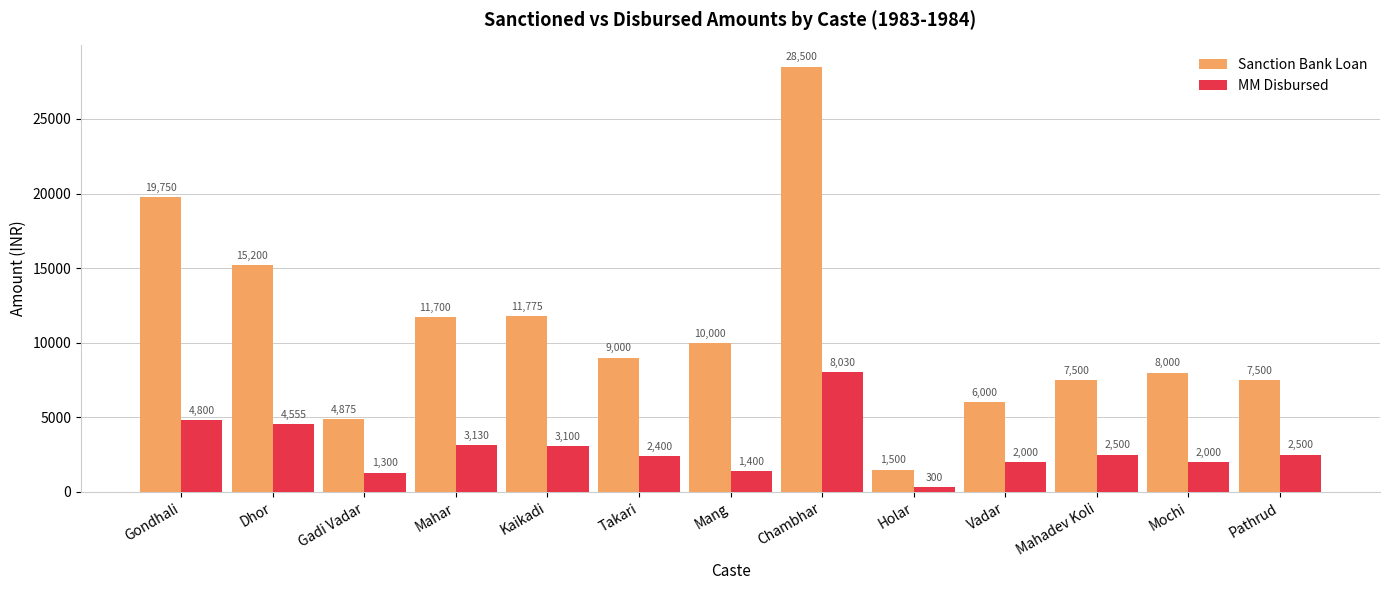

Reading right to left, extract all data points from this chart.

Sanction Bank Loan: Pathrud=7500	Mochi=8000	Mahadev Koli=7500	Vadar=6000	Holar=1500	Chambhar=28500	Mang=10000	Takari=9000	Kaikadi=11775	Mahar=11700	Gadi Vadar=4875	Dhor=15200	Gondhali=19750
MM Disbursed: Pathrud=2500	Mochi=2000	Mahadev Koli=2500	Vadar=2000	Holar=300	Chambhar=8030	Mang=1400	Takari=2400	Kaikadi=3100	Mahar=3130	Gadi Vadar=1300	Dhor=4555	Gondhali=4800